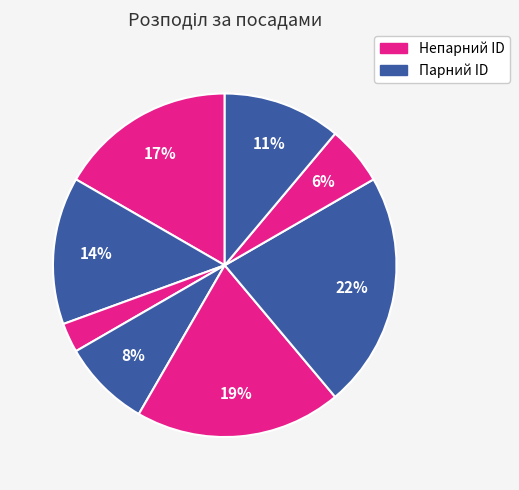

How many slices are in this pie chart?

8